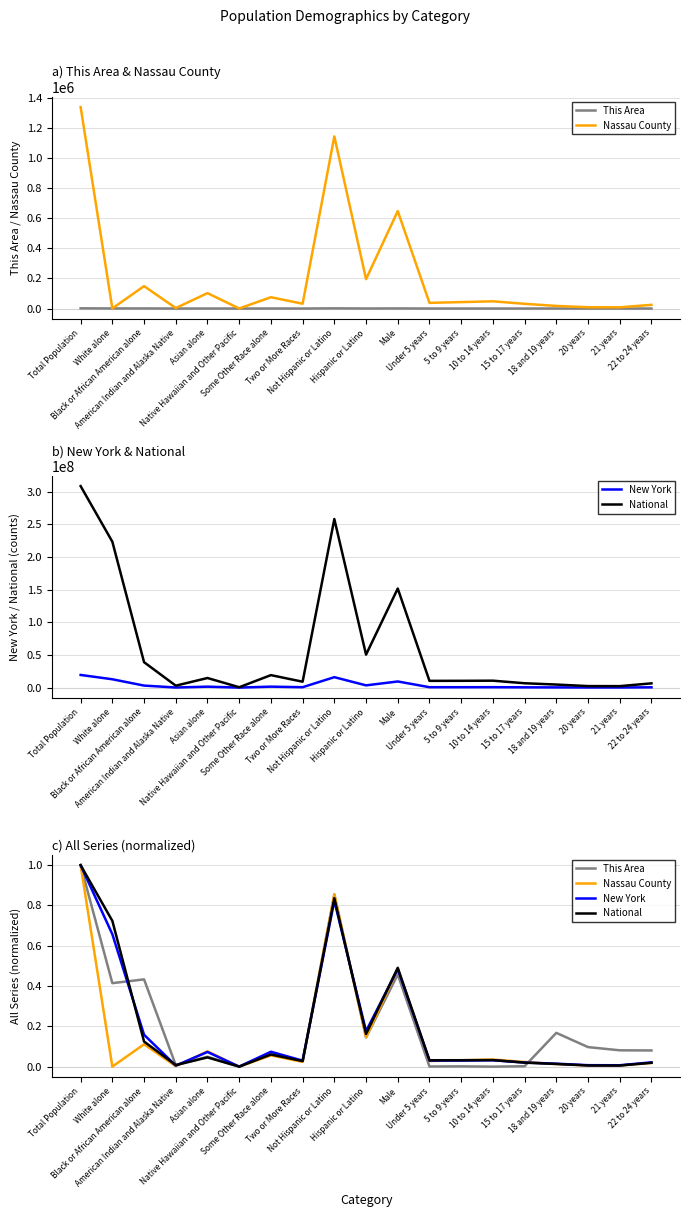

What is the sum of the New York values at Total Population and White alone?

1.7